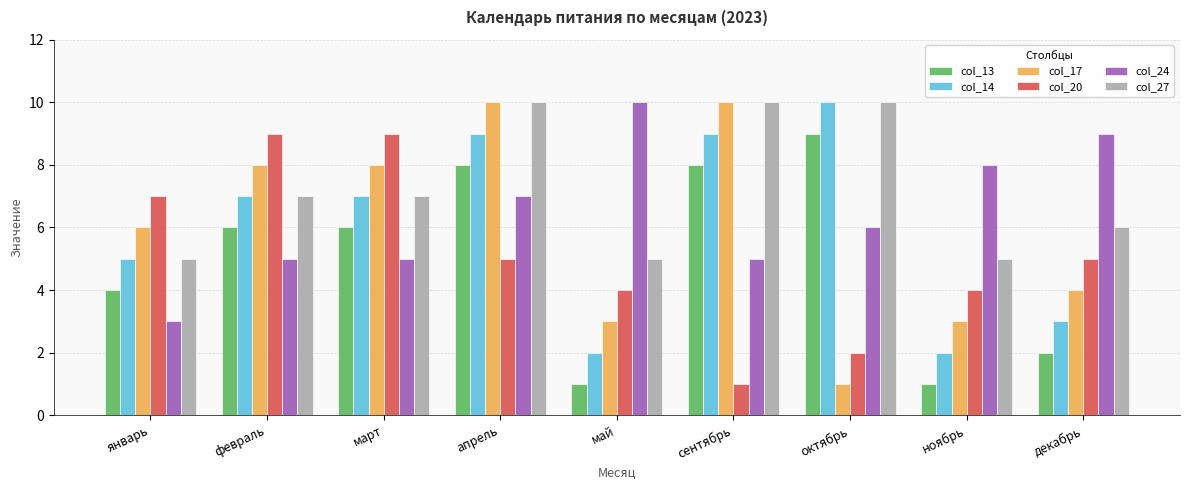

What is the total value across all series at январь?

30